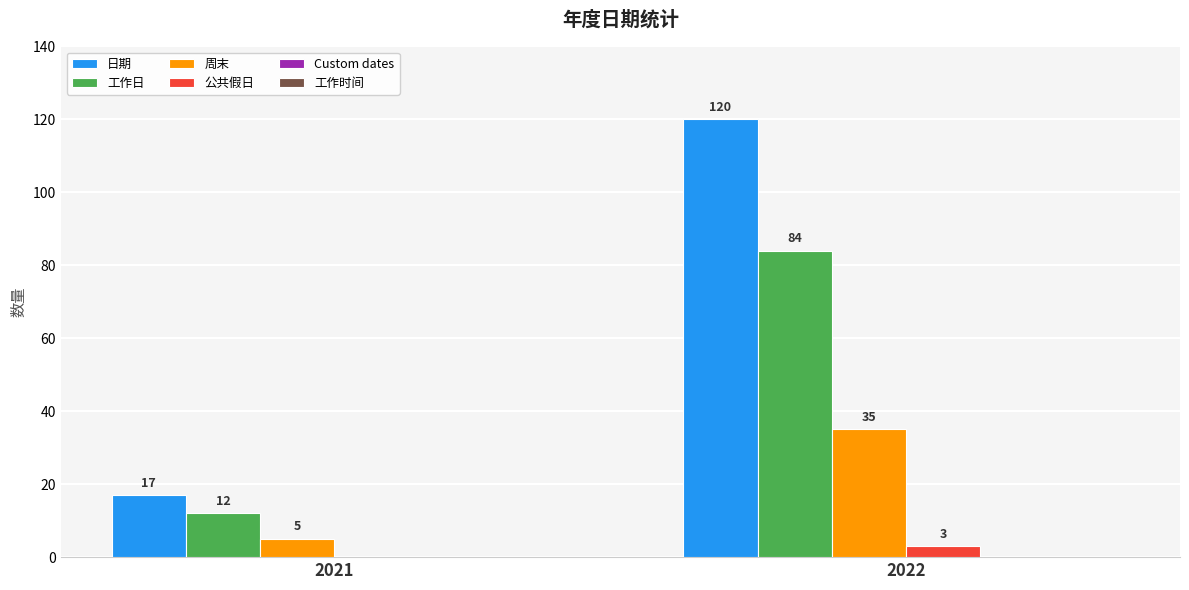

Where is 工作日 nearest to the value 48?

2021